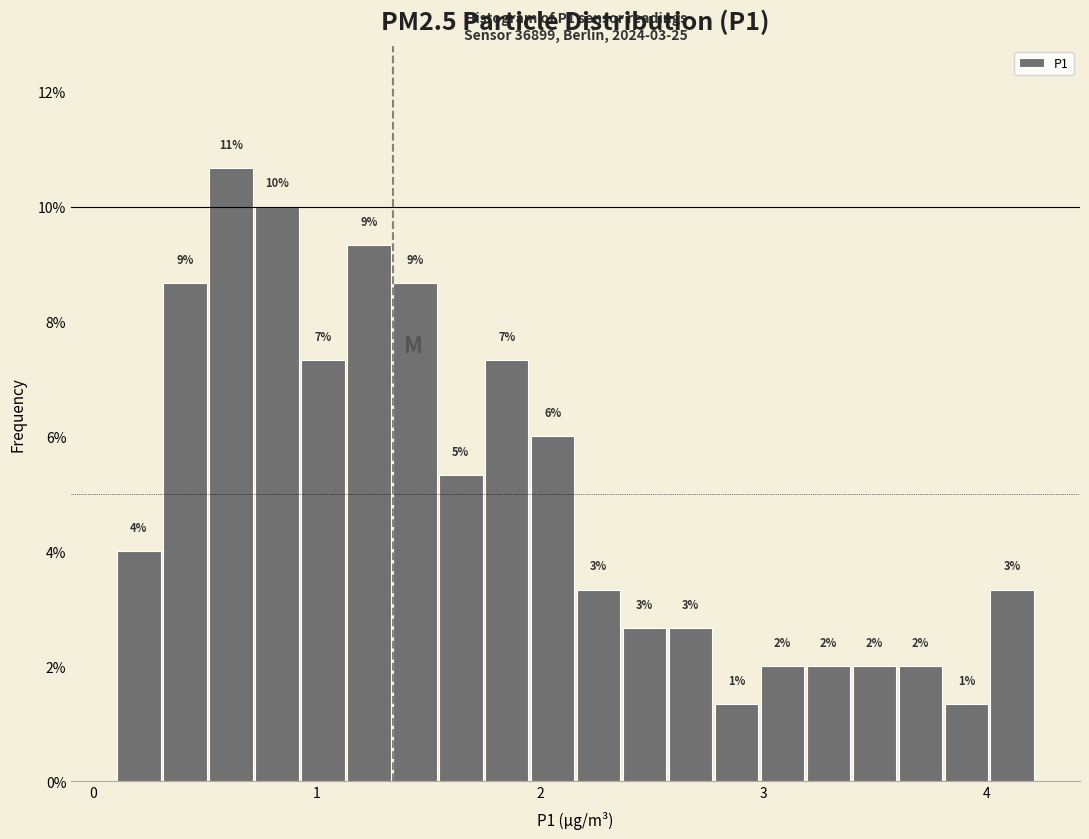

Read against the x-axis, roughly where is the centre of the tallest bar?

0.6